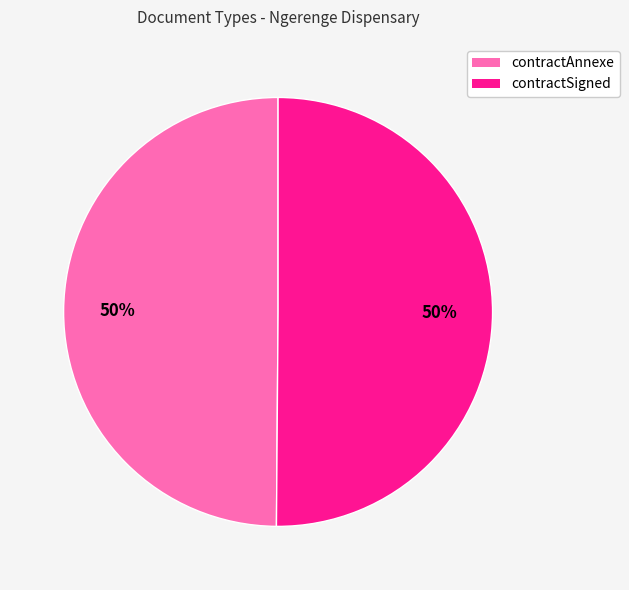

Combined, do contractAnnexe and contractSigned account for over 50%?

Yes